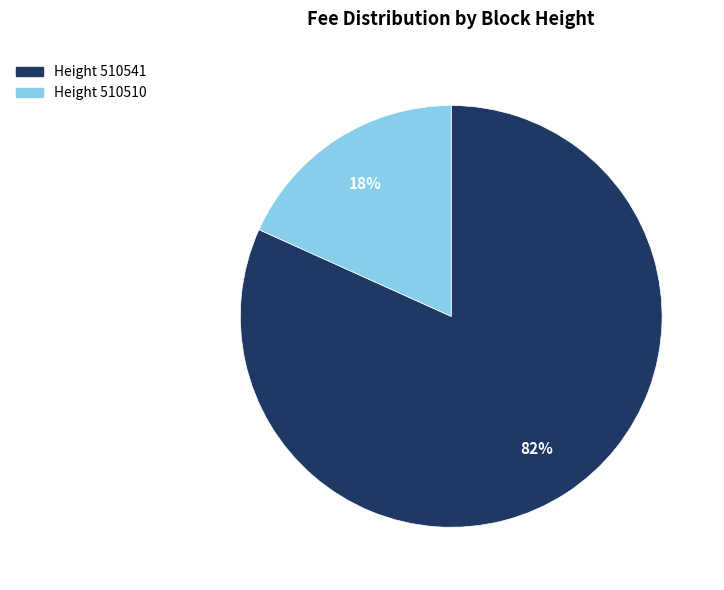

To the nearest percent, what is the average slice percentage?

50%